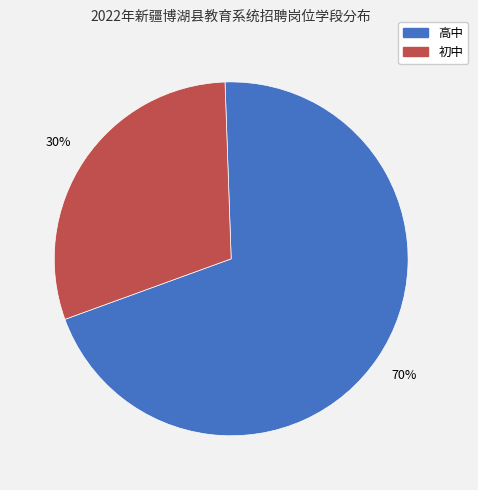

Is the sum of 初中 and 高中 greater than half?

Yes